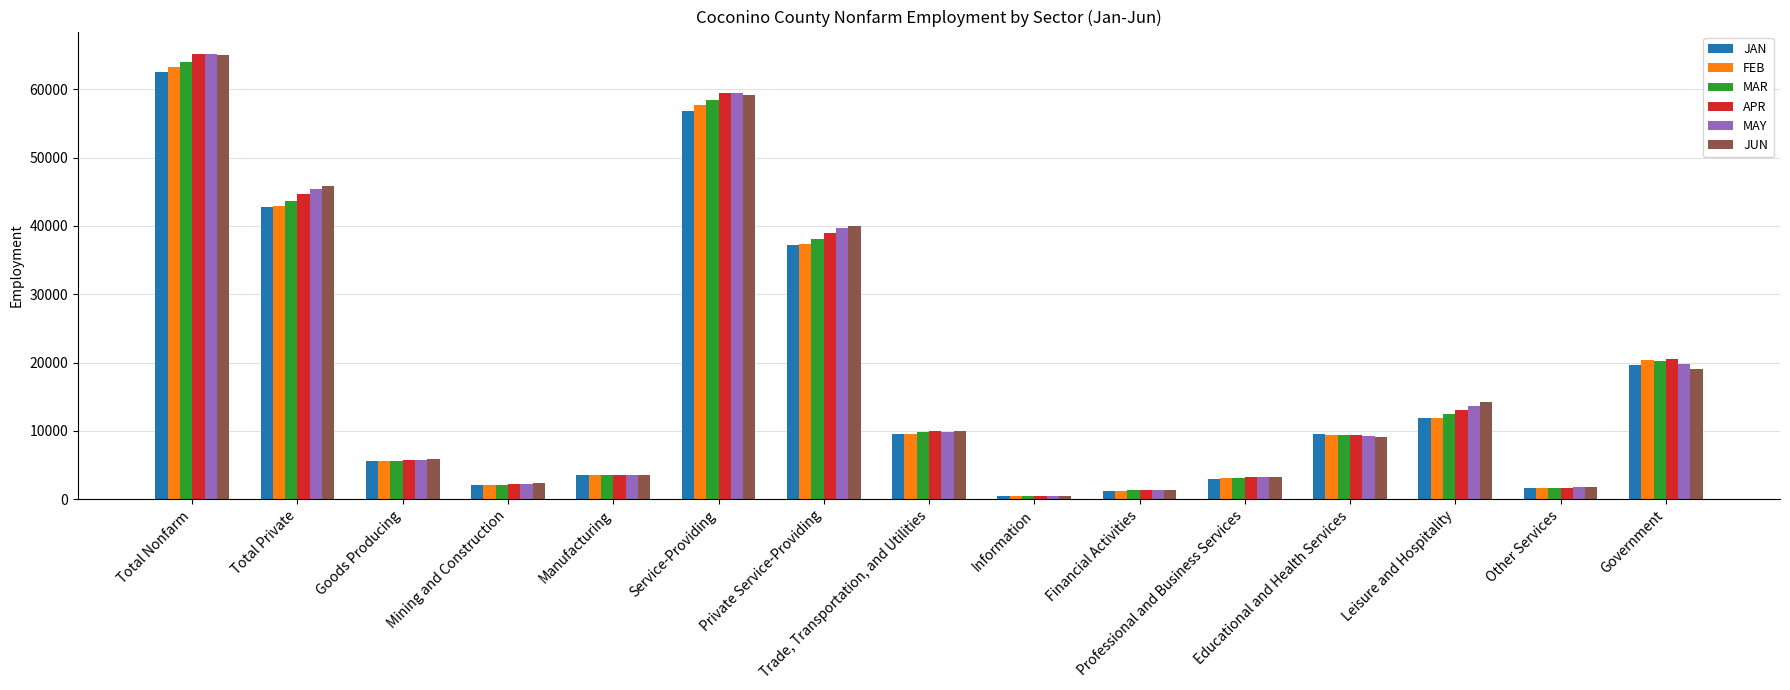

Count the number of categories in the chart.

15